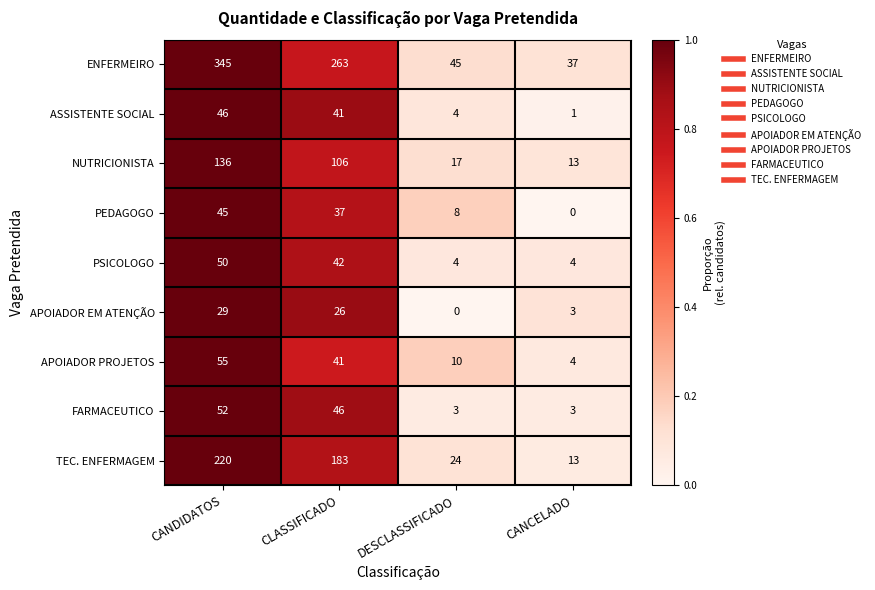

Between CLASSIFICADO and CANCELADO, which series saw the biggest shift?

ENFERMEIRO